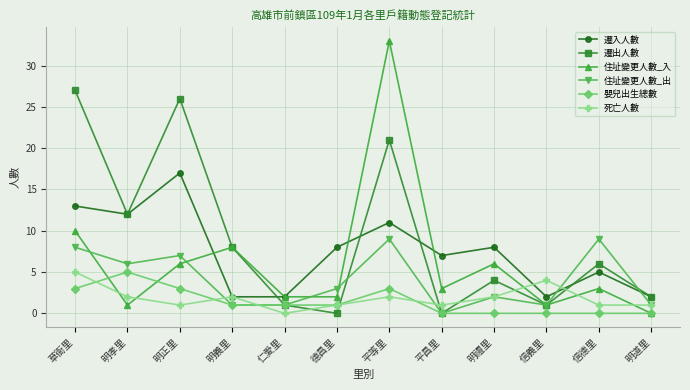

Is the value of 遷出人數 at 明義里 greater than the value of 嬰兒出生總數 at 明義里?

Yes